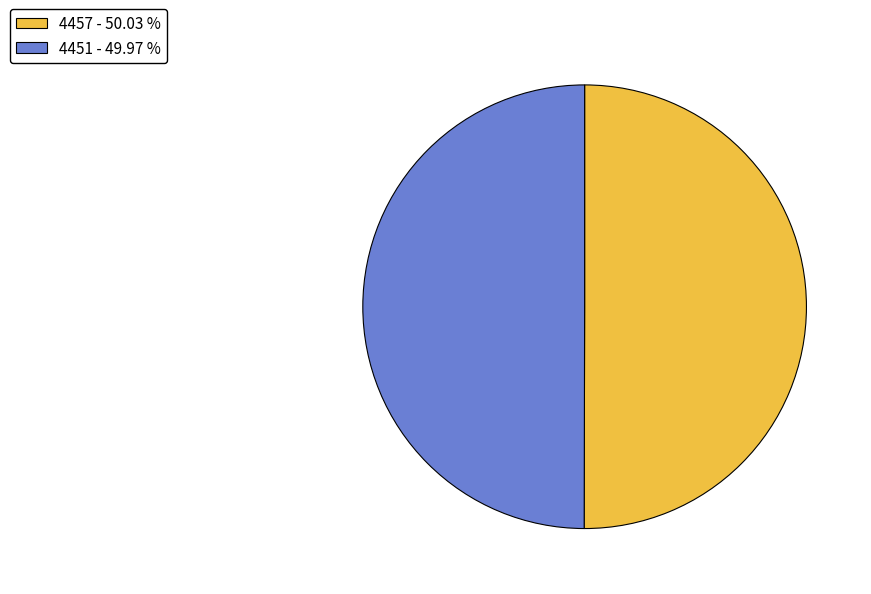

The 4457 slice represents 50% of the pie. True or false?

True